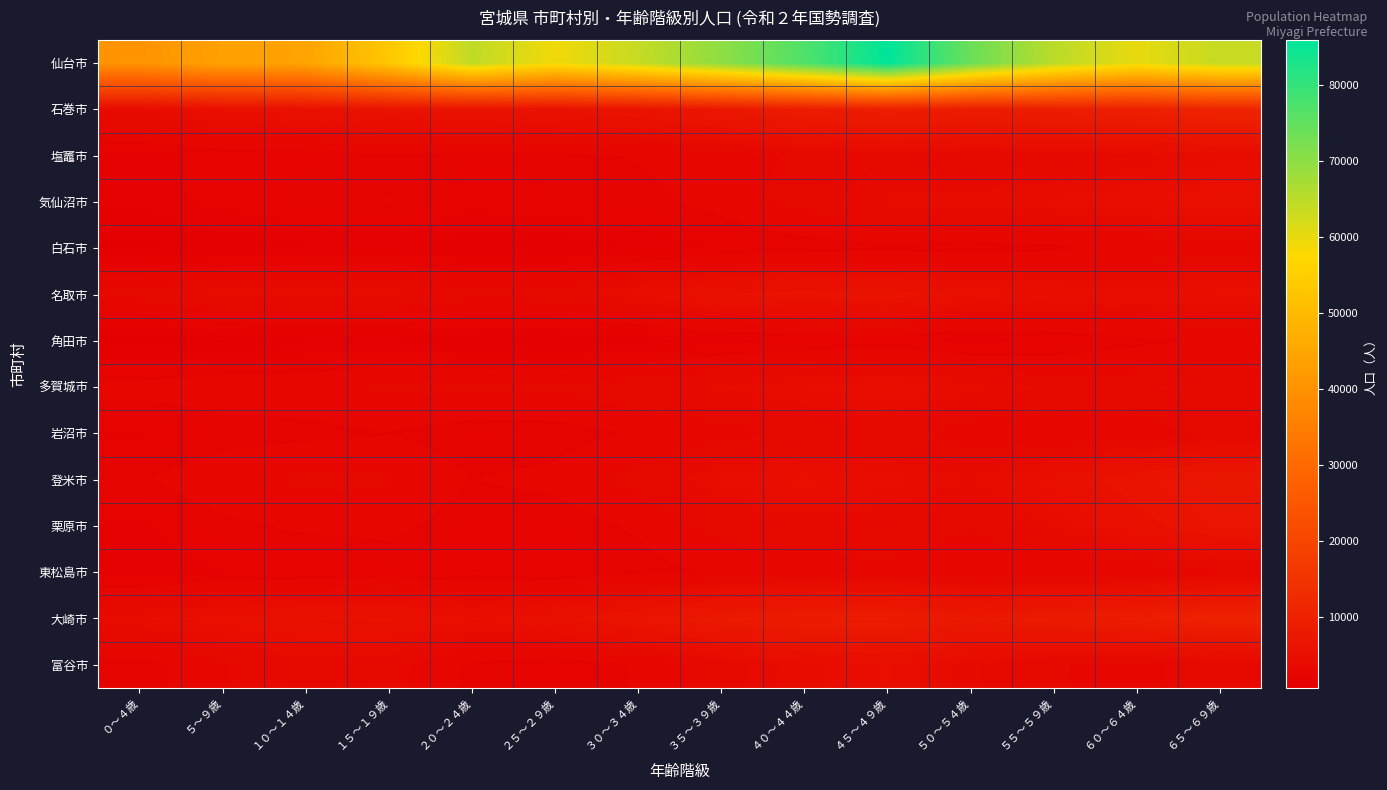

Reading right to left, what are all the values shown in this chart?

仙台市: ６５～６９歳=63947	６０～６４歳=60045	５５～５９歳=65160	５０～５４歳=73970	４５～４９歳=85979	４０～４４歳=77017	３５～３９歳=69959	３０～３４歳=63865	２５～２９歳=59043	２０～２４歳=64670	１５～１９歳=53373	１０～１４歳=44452	５～９歳=43833	０～４歳=40380
石巻市: ６５～６９歳=10943	６０～６４歳=9631	５５～５９歳=9137	５０～５４歳=8780	４５～４９歳=9386	４０～４４歳=8704	３５～３９歳=7401	３０～３４歳=6324	２５～２９歳=5770	２０～２４歳=5885	１５～１９歳=5961	１０～１４歳=5453	５～９歳=5065	０～４歳=4061
塩竈市: ６５～６９歳=4178	６０～６４歳=3703	５５～５９歳=3450	５０～５４歳=3370	４５～４９歳=3661	４０～４４歳=3124	３５～３９歳=2755	３０～３４歳=2422	２５～２９歳=2056	２０～２４歳=2055	１５～１９歳=2181	１０～１４歳=1971	５～９歳=1881	０～４歳=1555
気仙沼市: ６５～６９歳=5159	６０～６４歳=4649	５５～５９歳=4408	５０～５４歳=4153	４５～４９歳=4057	４０～４４歳=3375	３５～３９歳=2625	３０～３４歳=2097	２５～２９歳=2054	２０～２４歳=1832	１５～１９歳=2387	１０～１４歳=2117	５～９歳=1833	０～４歳=1477
白石市: ６５～６９歳=2901	６０～６４歳=2536	５５～５９歳=2182	５０～５４歳=1981	４５～４９歳=2121	４０～４４歳=1978	３５～３９歳=1734	３０～３４歳=1376	２５～２９歳=1122	２０～２４歳=1165	１５～１９歳=1379	１０～１４歳=1329	５～９歳=1098	０～４歳=876
名取市: ６５～６９歳=4903	６０～６４歳=4597	５５～５９歳=4881	５０～５４歳=5052	４５～４９歳=6199	４０～４４歳=5993	３５～３９歳=5655	３０～３４歳=4474	２５～２９歳=3495	２０～２４歳=3358	１５～１９歳=4165	１０～１４歳=4130	５～９歳=4235	０～４歳=3507
角田市: ６５～６９歳=2549	６０～６４歳=2143	５５～５９歳=1745	５０～５４歳=1493	４５～４９歳=1855	４０～４４歳=1734	３５～３９歳=1518	３０～３４歳=1164	２５～２９歳=970	２０～２４歳=1052	１５～１９歳=1257	１０～１４歳=1272	５～９歳=950	０～４歳=688
多賀城市: ６５～６９歳=4015	６０～６４歳=3565	５５～５９歳=3637	５０～５４歳=4145	４５～４９歳=4810	４０～４４歳=4374	３５～３９歳=4113	３０～３４歳=3595	２５～２９歳=3201	２０～２４歳=3236	１５～１９歳=3220	１０～１４歳=2768	５～９歳=2815	０～４歳=2603
岩沼市: ６５～６９歳=3165	６０～６４歳=2695	５５～５９歳=2461	５０～５４歳=2665	４５～４９歳=3448	４０～４４歳=3244	３５～３９歳=2799	３０～３４歳=2420	２５～２９歳=2034	２０～２４歳=1975	１５～１９歳=2324	１０～１４歳=2151	５～９歳=2023	０～４歳=1666
登米市: ６５～６９歳=7242	６０～６４歳=6214	５５～５９歳=4992	５０～５４歳=3983	４５～４９歳=4480	４０～４４歳=4908	３５～３９歳=4410	３０～３４歳=3374	２５～２９歳=2553	２０～２４歳=2334	１５～１９歳=3151	１０～１４歳=3208	５～９歳=2864	０～４歳=2260
栗原市: ６５～６９歳=6529	６０～６４歳=5299	５５～５９歳=3997	５０～５４歳=3132	４５～４９歳=3601	４０～４４歳=3684	３５～３９歳=3327	３０～３４歳=2456	２５～２９歳=1953	２０～２４歳=1942	１５～１９歳=2557	１０～１４歳=2472	５～９歳=2190	０～４歳=1600
東松島市: ６５～６９歳=3011	６０～６４歳=2568	５５～５９歳=2363	５０～５４歳=2397	４５～４９歳=2830	４０～４４歳=2660	３５～３９歳=2431	３０～３４歳=2095	２５～２９歳=1736	２０～２４歳=1673	１５～１９歳=1937	１０～１４歳=1747	５～９歳=1667	０～４歳=1406
大崎市: ６５～６９歳=10318	６０～６４歳=8953	５５～５９歳=8256	５０～５４歳=7610	４５～４９歳=8821	４０～４４歳=8741	３５～３９歳=7943	３０～３４歳=6416	２５～２９歳=5395	２０～２４歳=4761	１５～１９歳=5760	１０～１４歳=5679	５～９歳=5091	０～４歳=4255
富谷市: ６５～６９歳=3298	６０～６４歳=2883	５５～５９歳=3052	５０～５４歳=3770	４５～４９歳=4726	４０～４４歳=4240	３５～３９歳=3420	３０～３４歳=2446	２５～２９歳=1760	２０～２４歳=2213	１５～１９歳=3302	１０～１４歳=3488	５～９歳=2978	０～４歳=2025